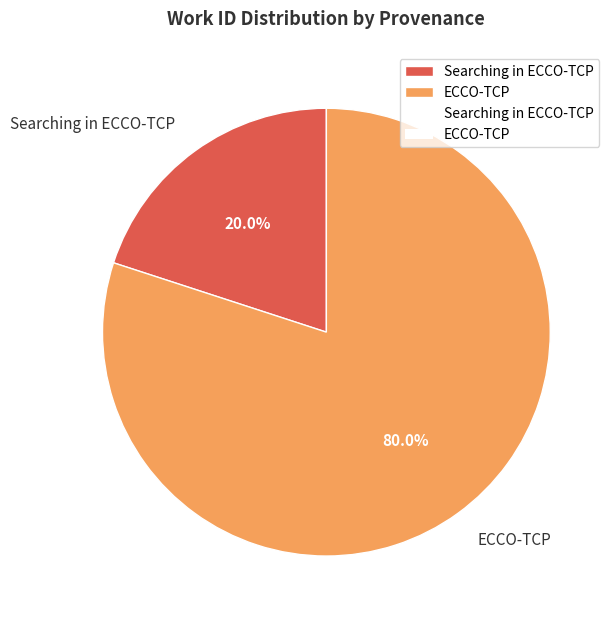

Is there any slice that represents more than half of the pie?

Yes